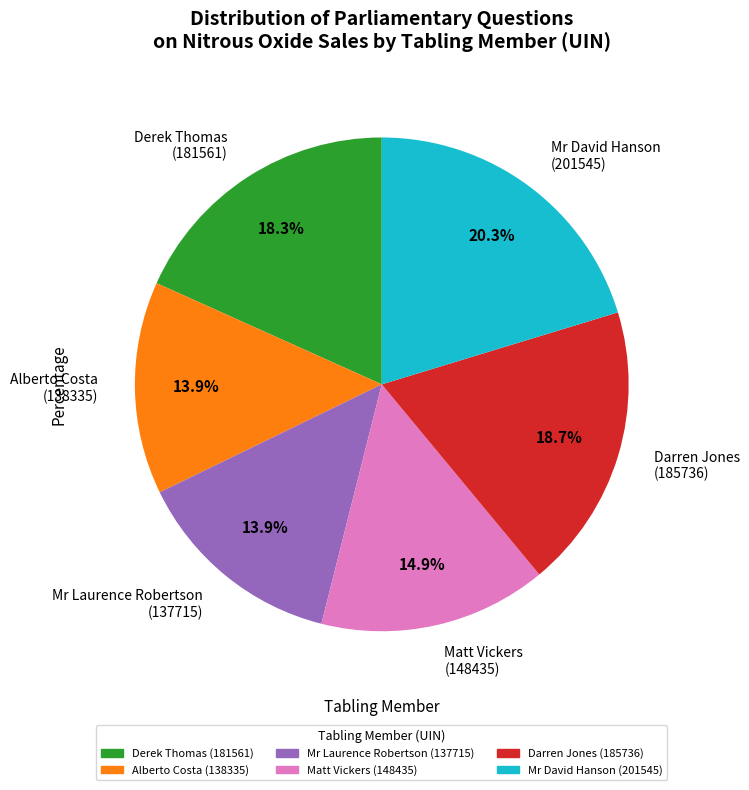

Is there any slice that represents more than half of the pie?

No